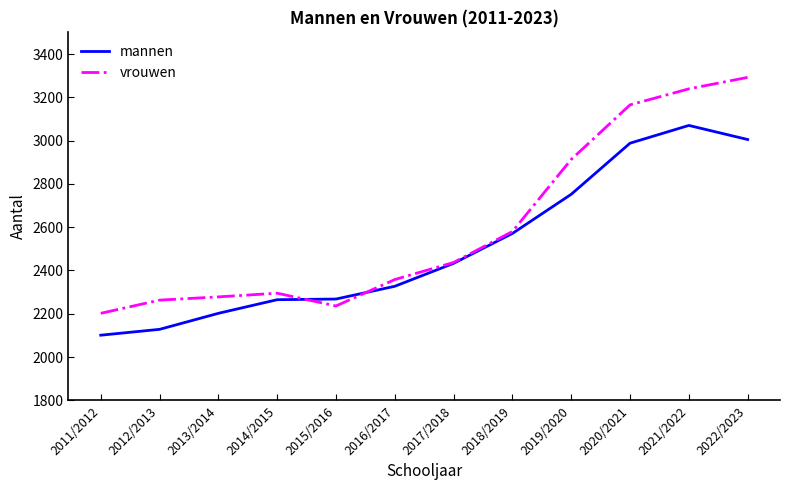

What is the total value across all series at 2018/2019?

5151